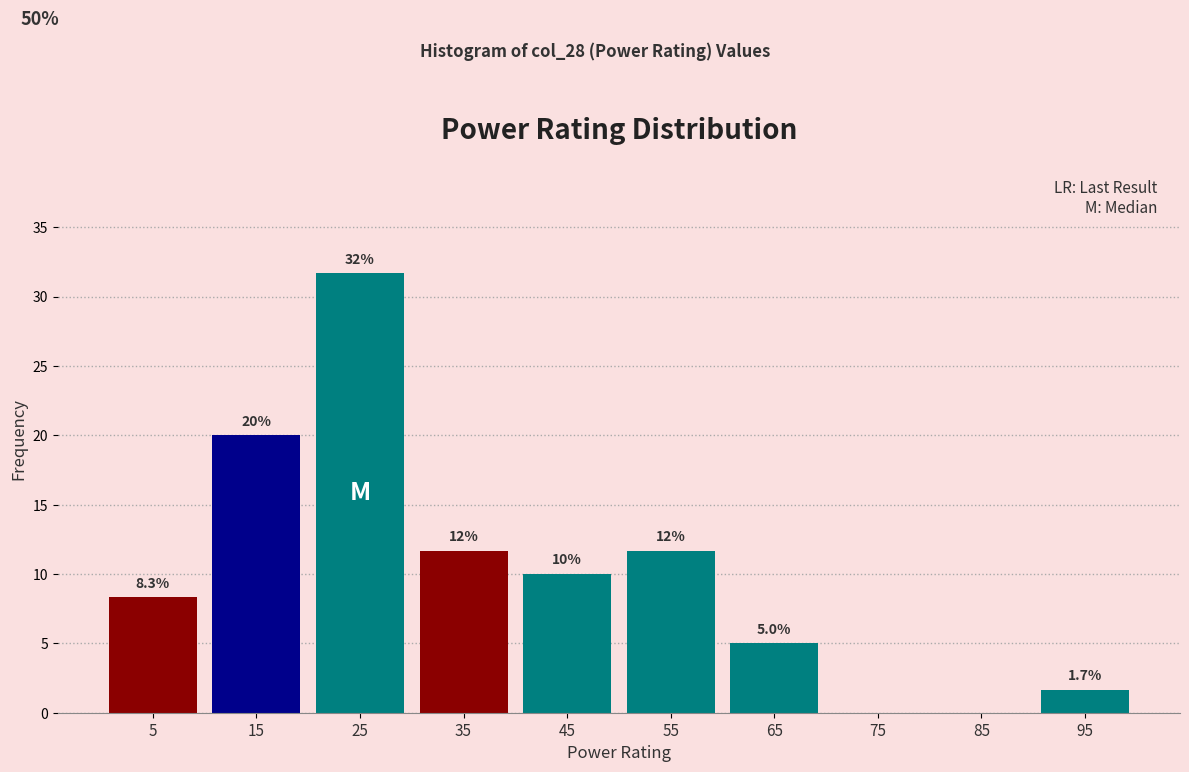

Which range on the x-axis has the tallest bar?

20 to 30